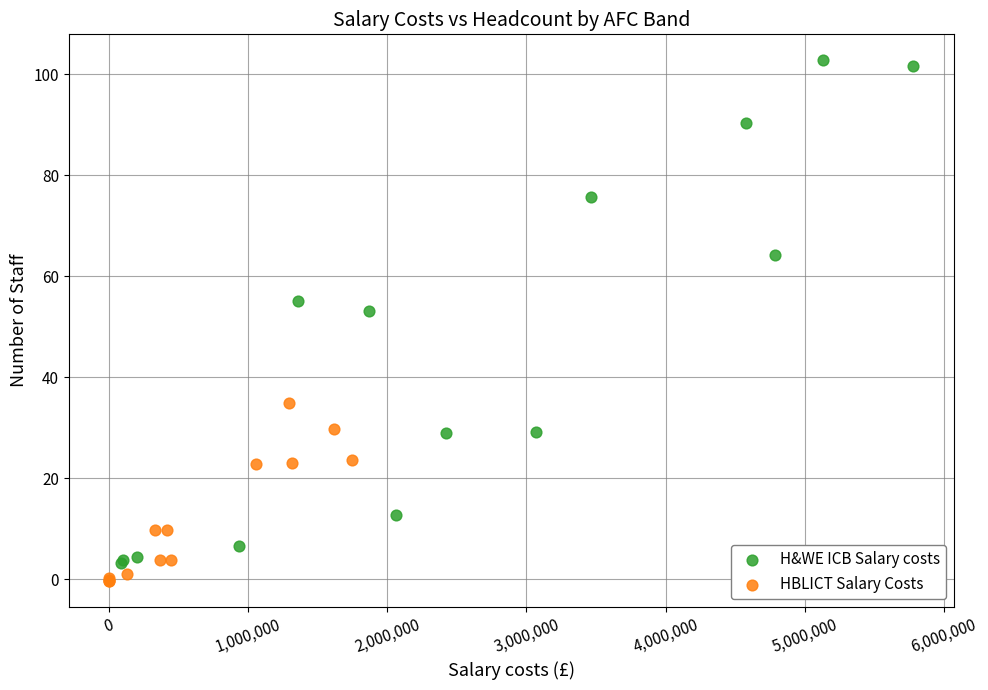

Which series reaches the minimum Y coordinate?

HBLICT Salary Costs